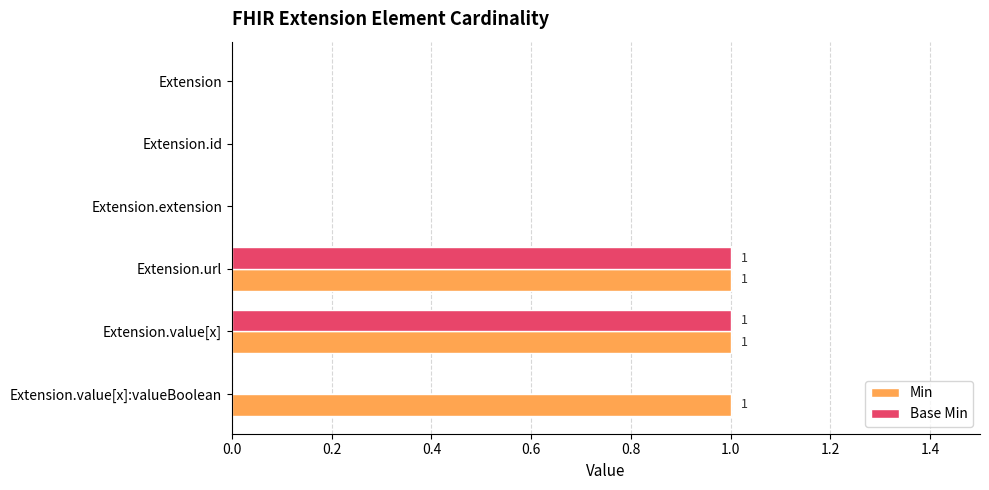

Is it true that Min equals 1 at Extension.url?

True